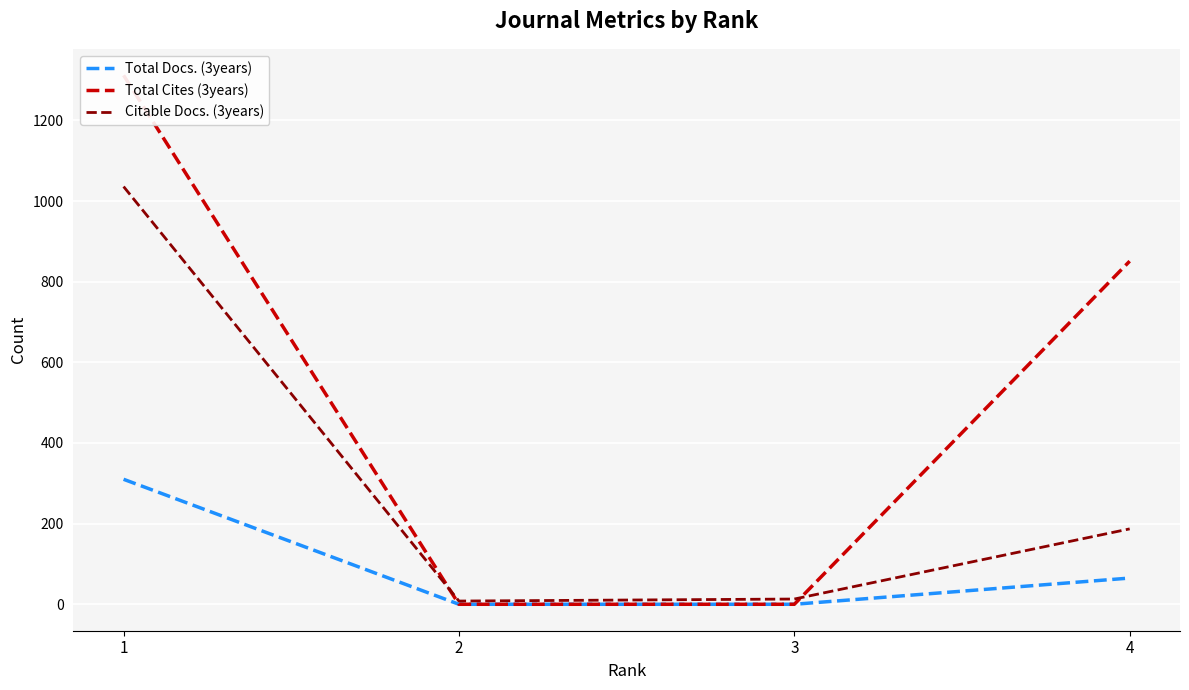

At which label does Total Docs. (3years) first exceed 65?

1